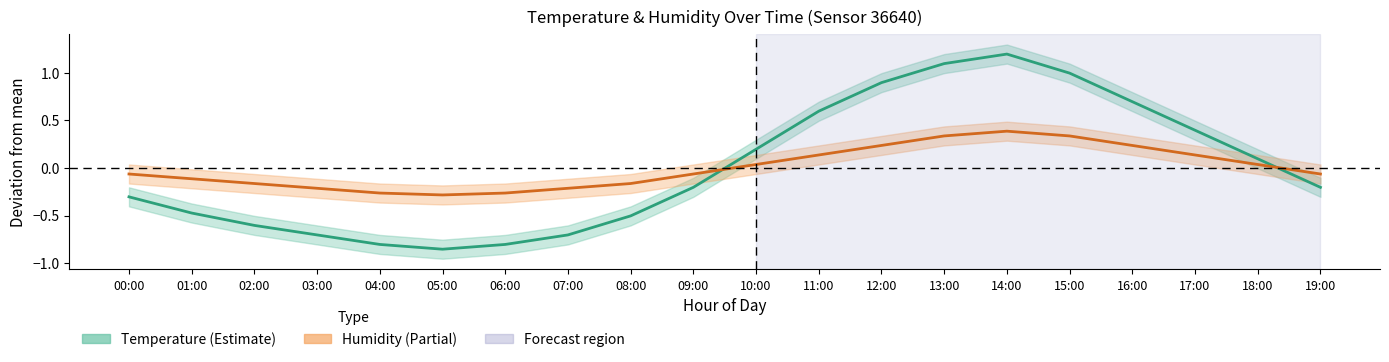

Is it true that Temperature center equals -0.8 at 04:00?

True